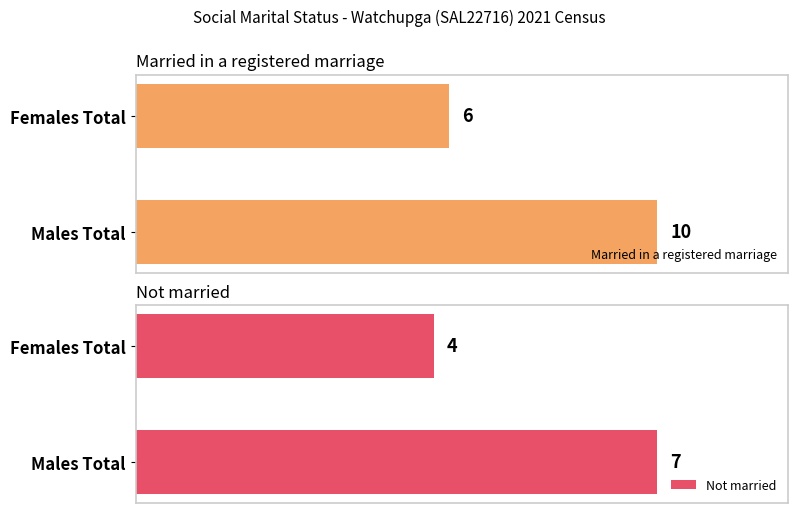

List the labels in order of Married in a registered marriage value, largest first.

Males Total, Females Total